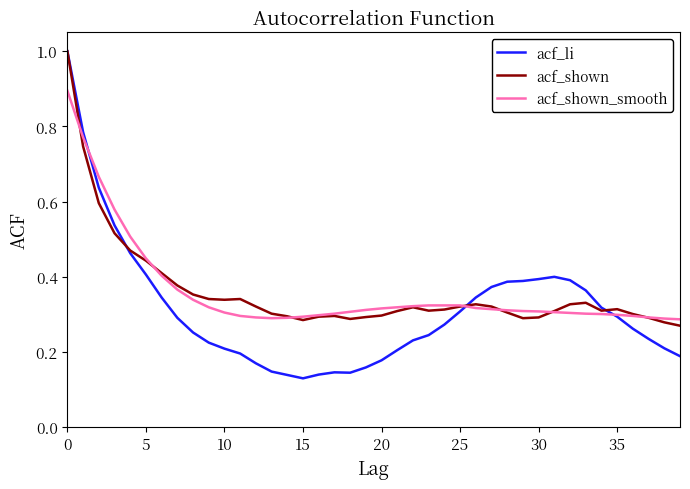

Which series has the largest range (max minus min)?

acf_li